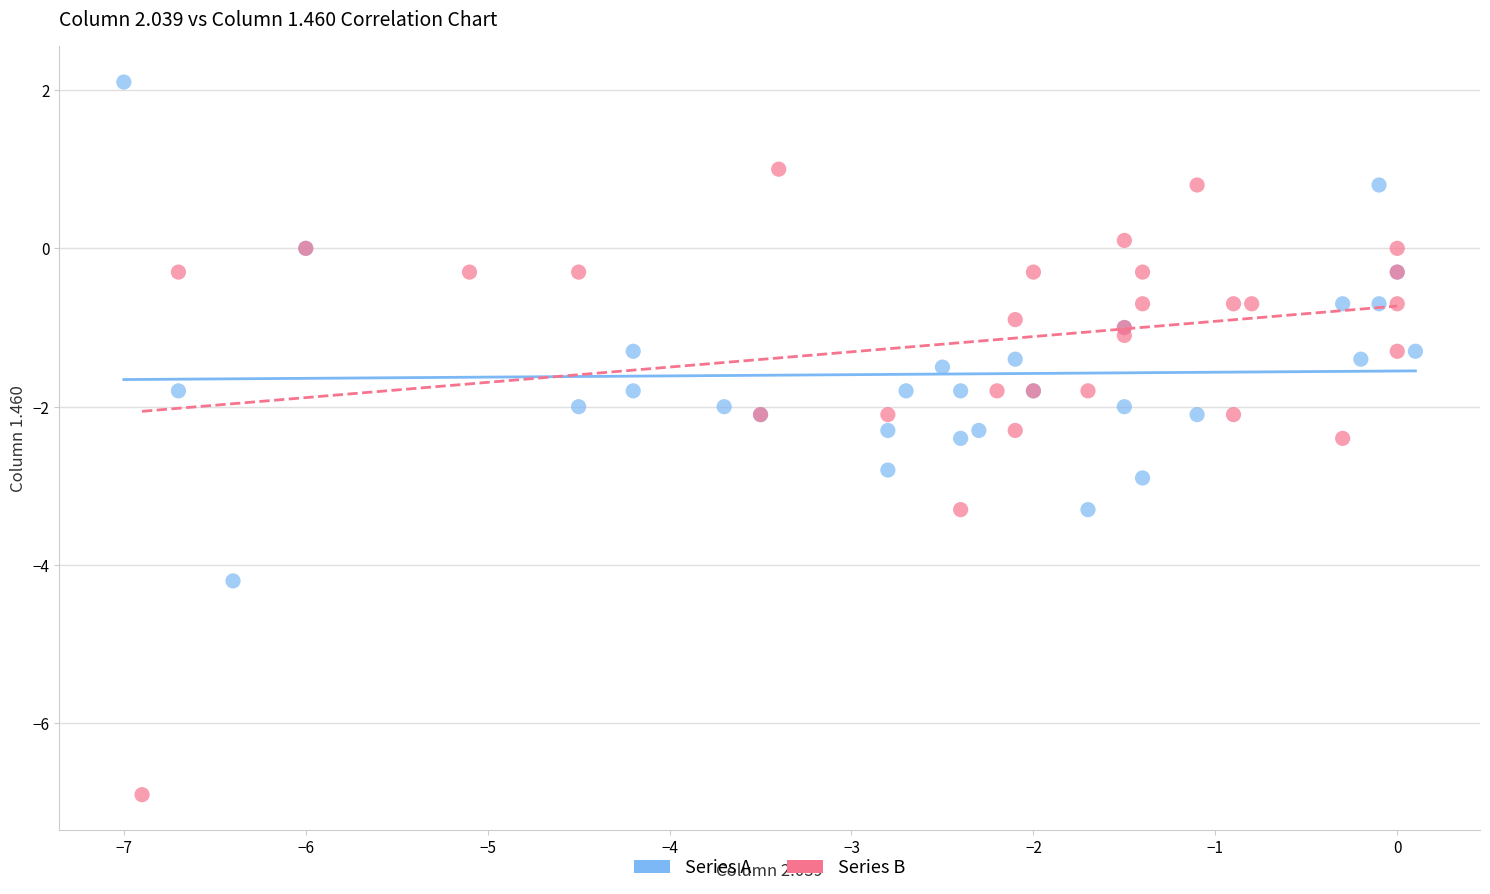

Which series reaches the maximum Y coordinate?

Series A